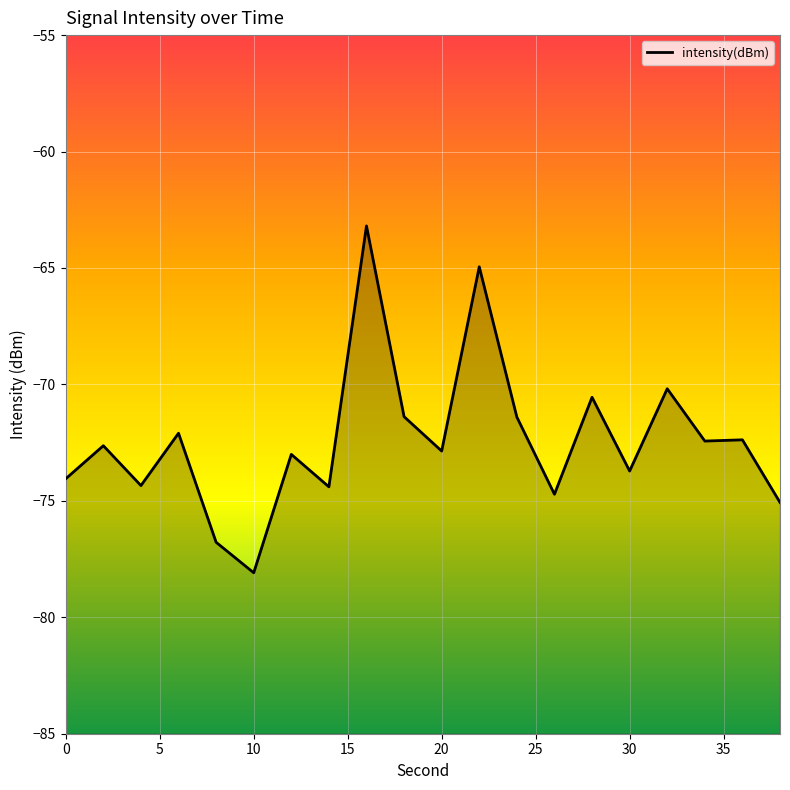

How many lines are shown in the chart?

1